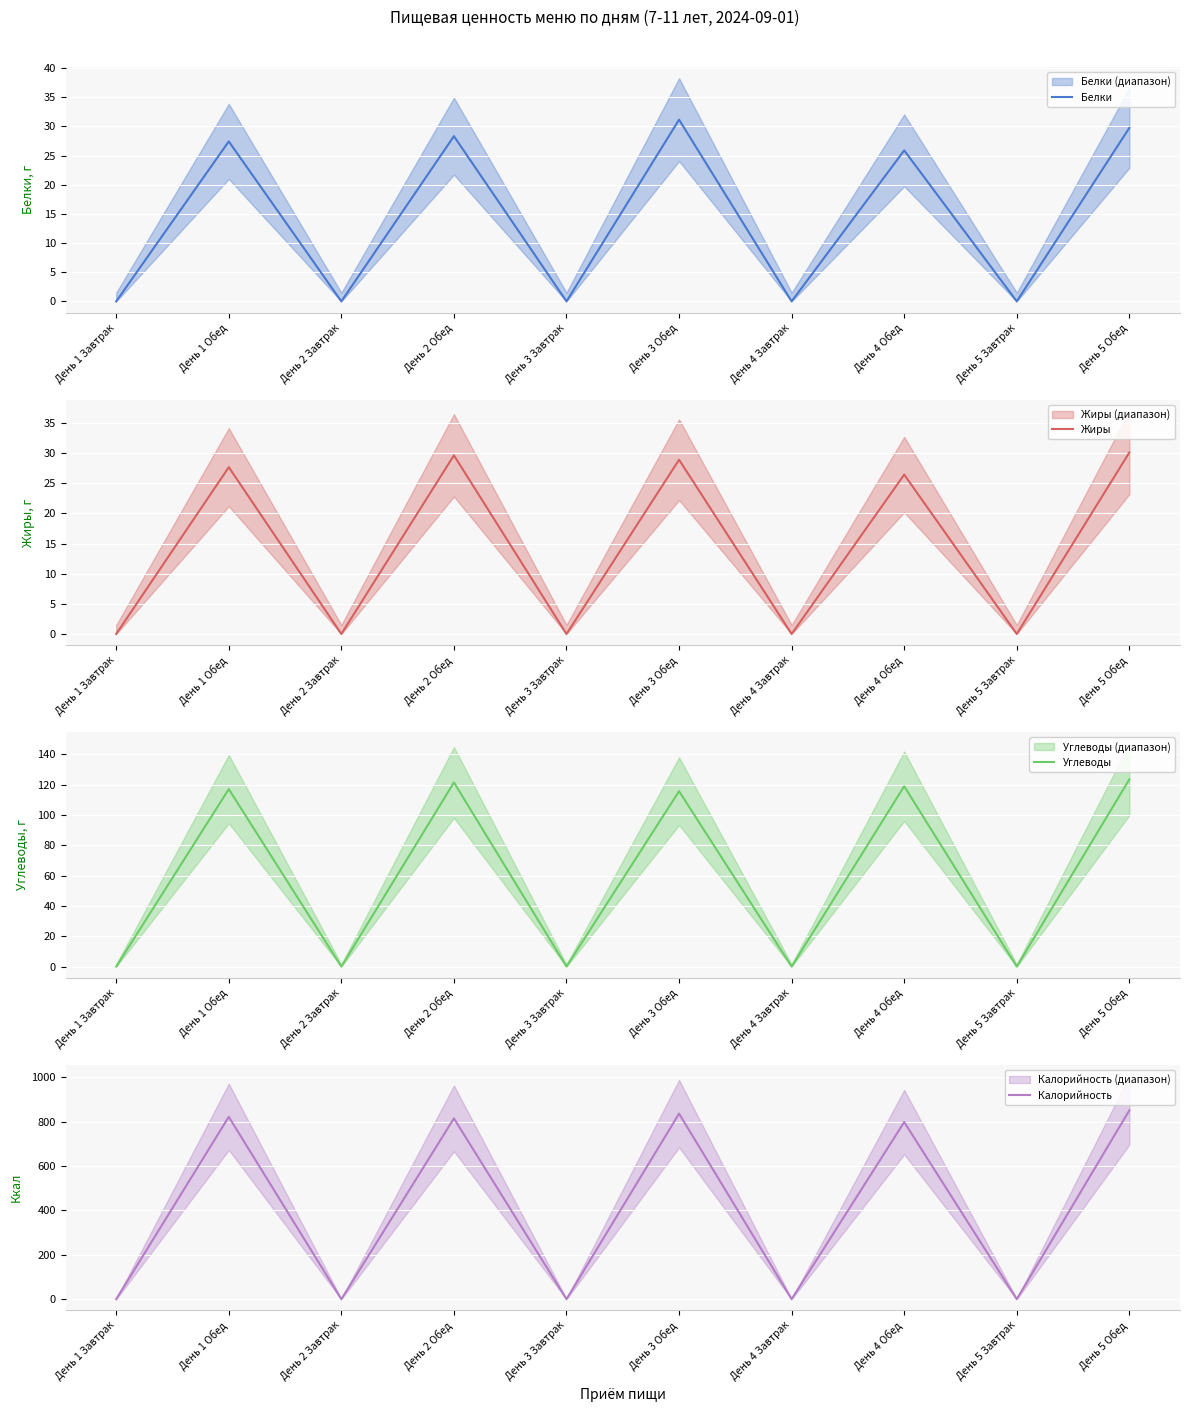

How many values in the Белки series exceed 25?

5